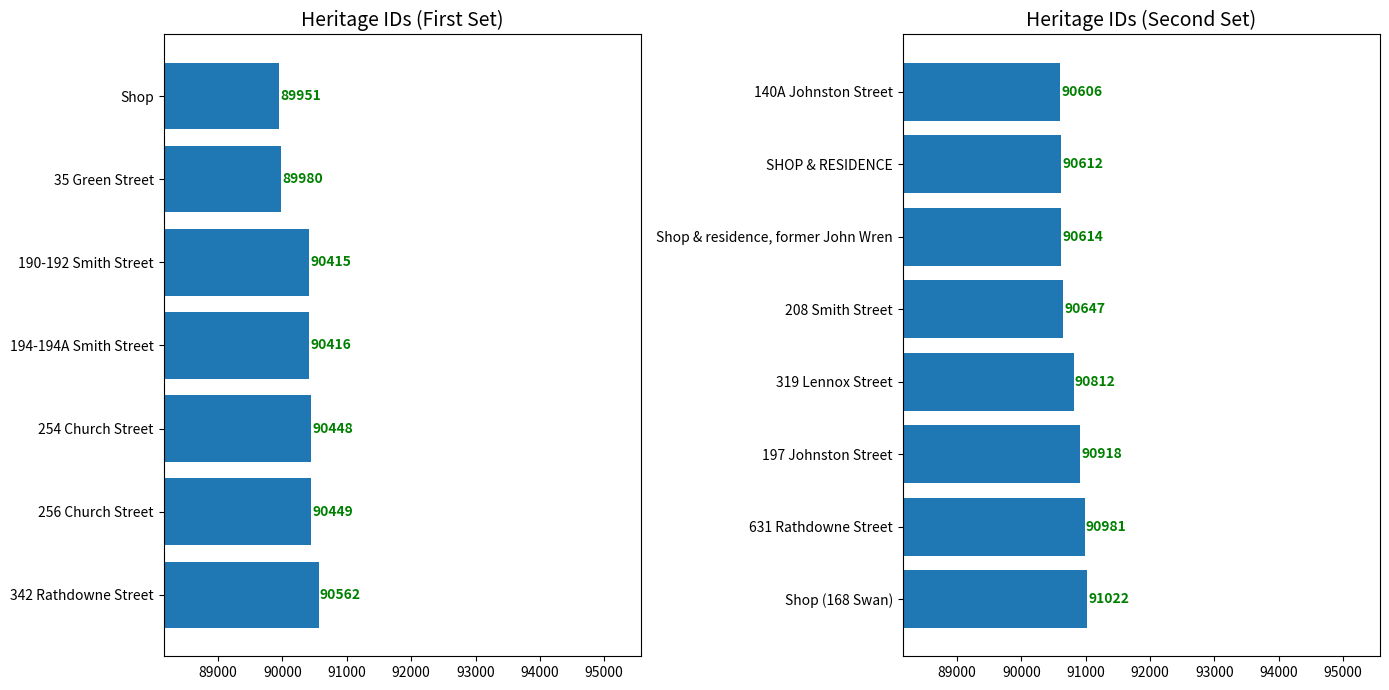

What is the value of the 1st bar from the left?

90606